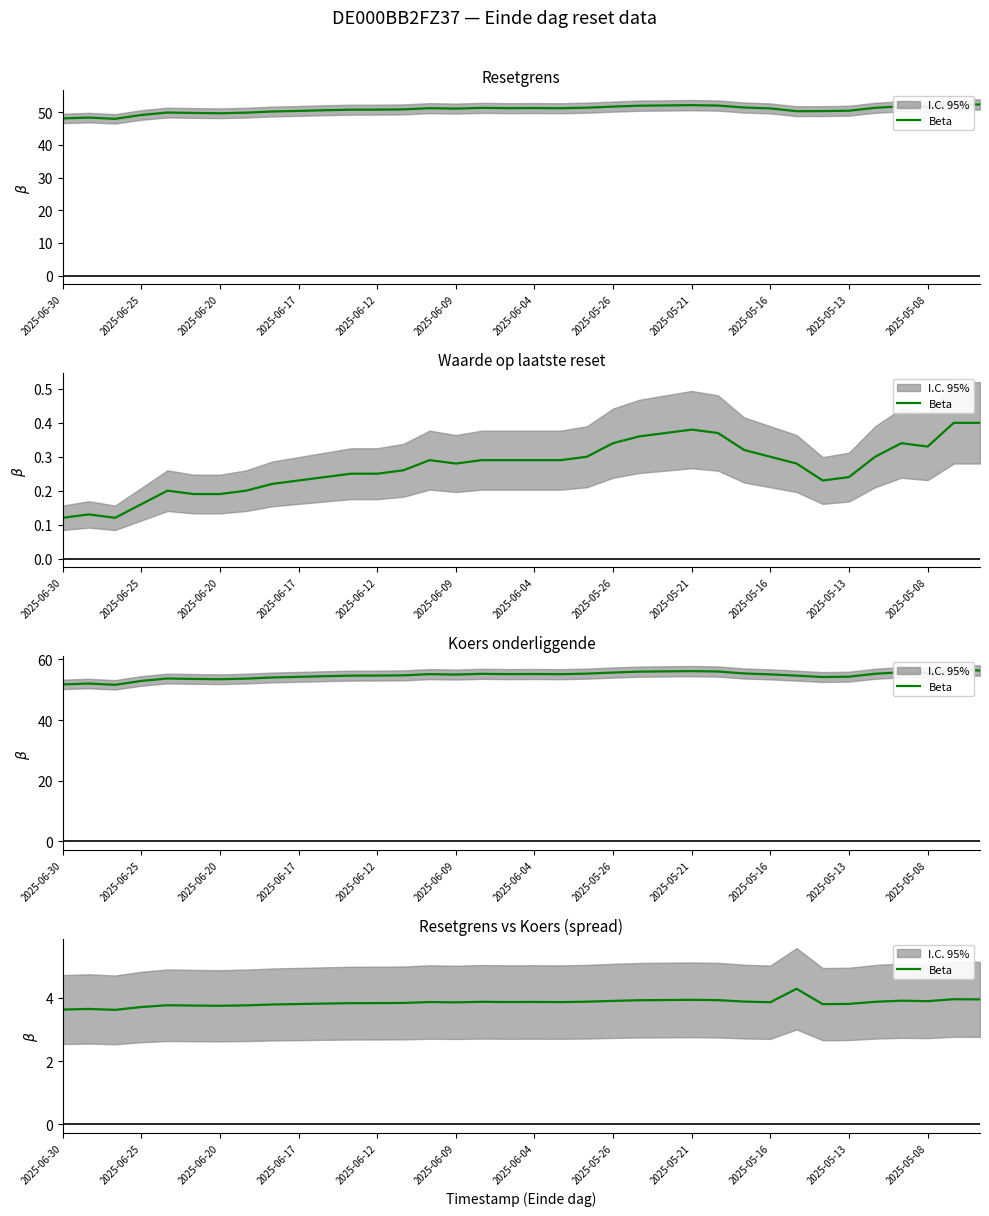

What position from the left is 2025-06-09?

6